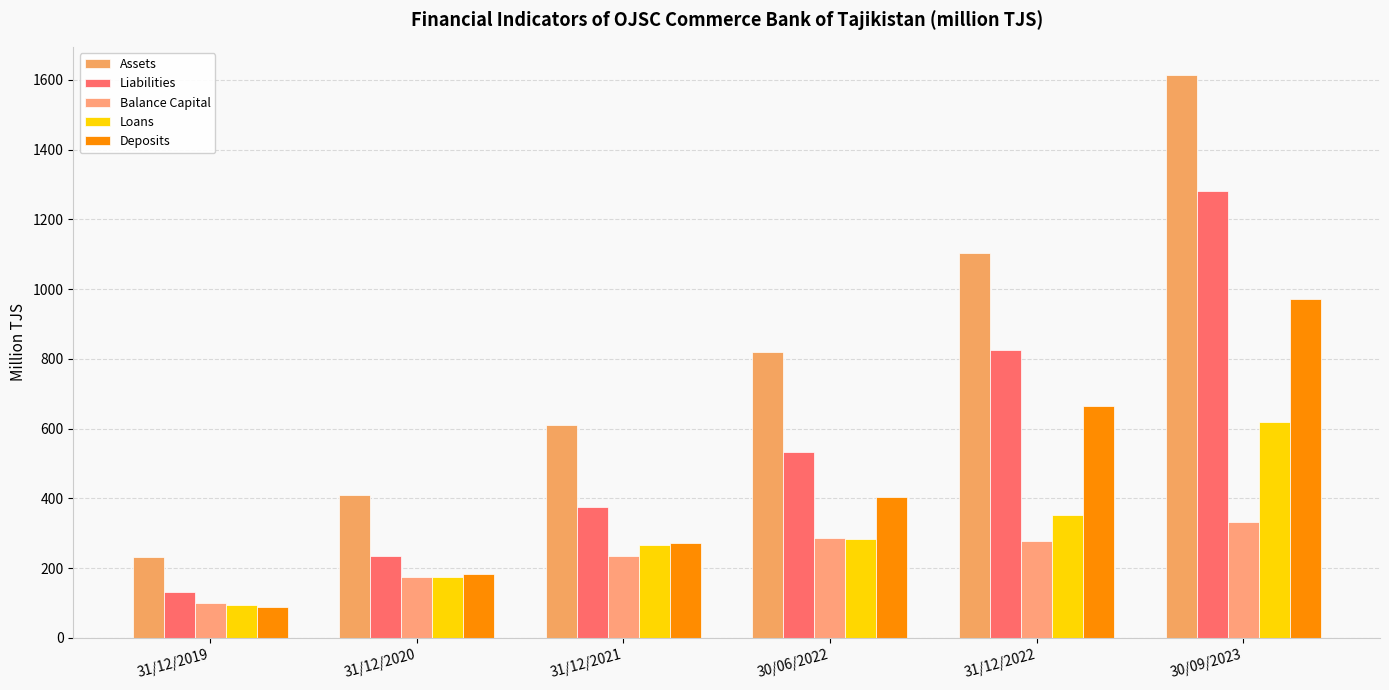

What is the value of the Deposits bar at the 3rd from the left?

272.6